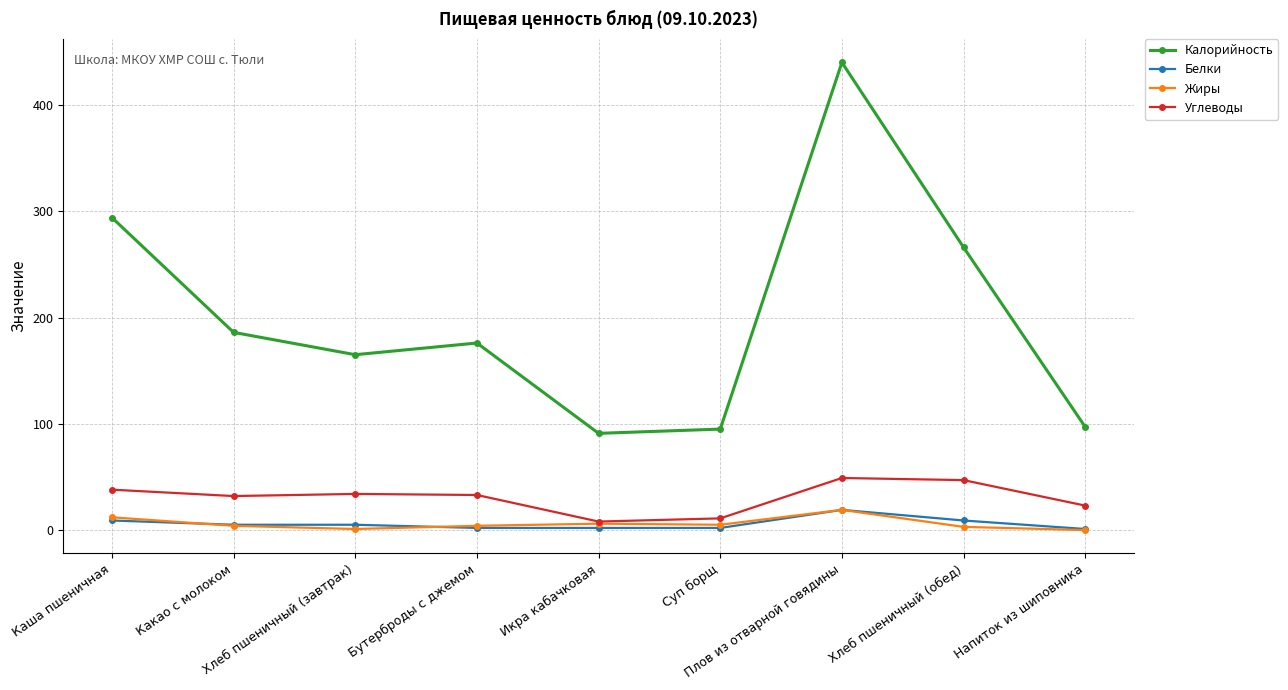

Is it true that Белки equals 9 at Каша пшеничная?

True